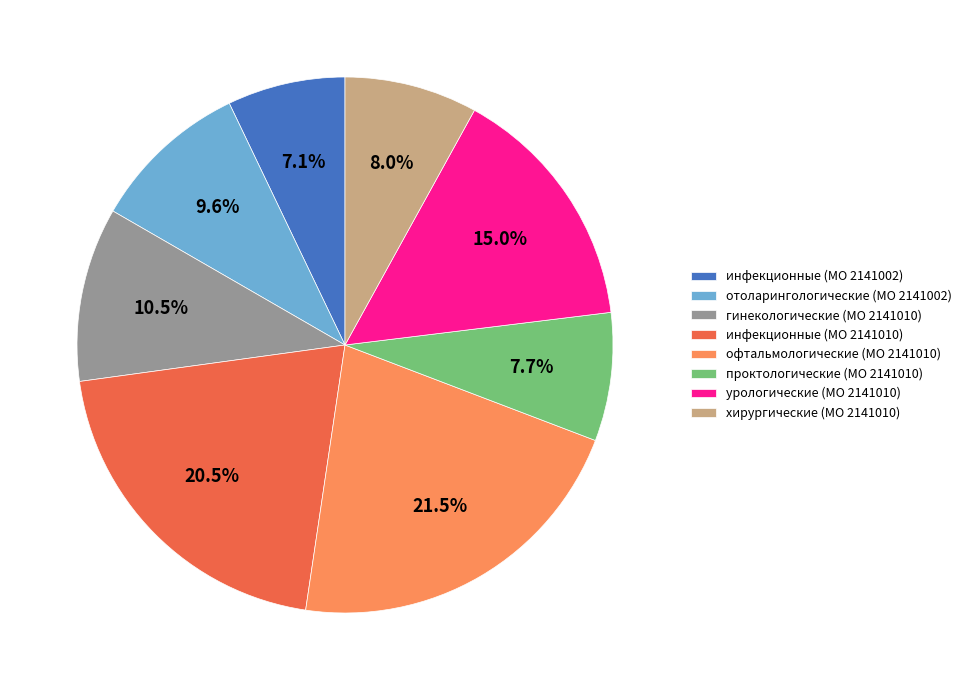

To the nearest percent, what is the combined percentage of урологические (МО 2141010) and хирургические (МО 2141010)?

23%